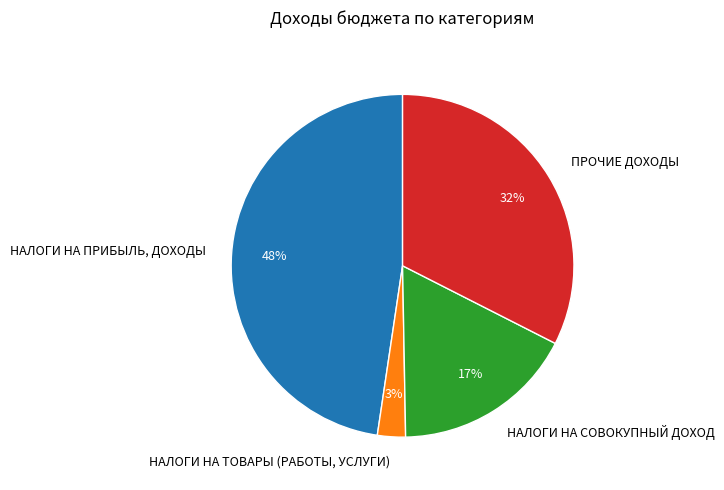

Rank the categories by value from highest to lowest.

НАЛОГИ НА ПРИБЫЛЬ, ДОХОДЫ, ПРОЧИЕ ДОХОДЫ, НАЛОГИ НА СОВОКУПНЫЙ ДОХОД, НАЛОГИ НА ТОВАРЫ (РАБОТЫ, УСЛУГИ)